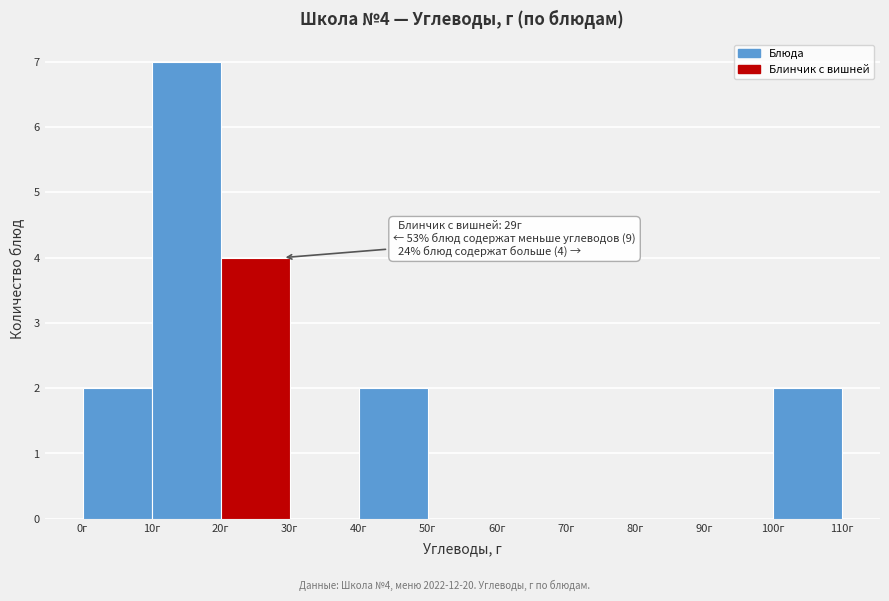

Over which range of the x-axis is the bar tallest?

10 to 20